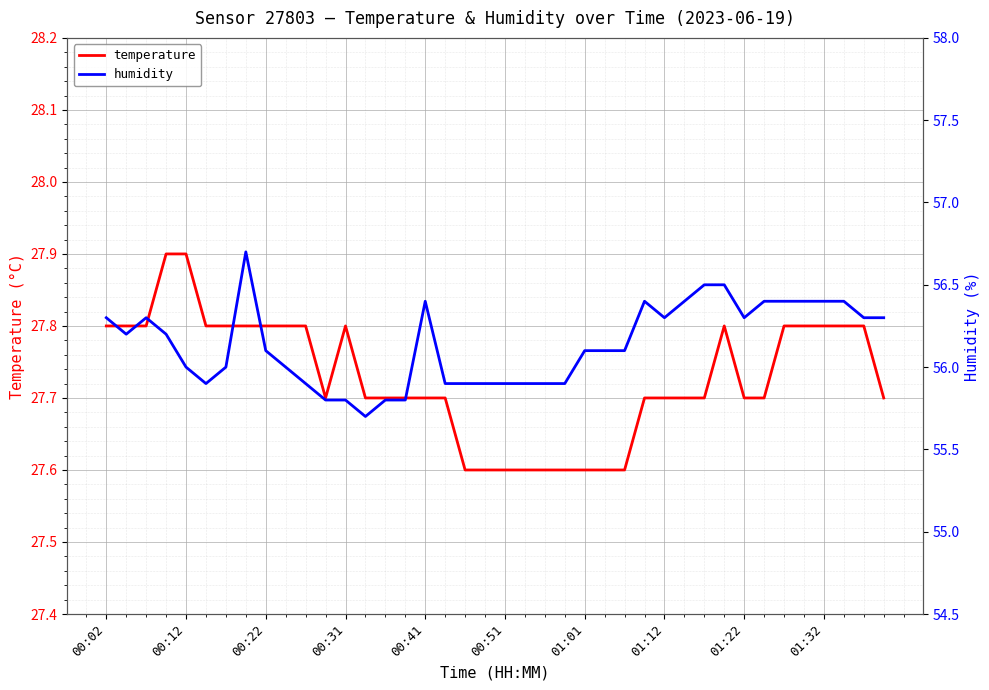

Between 25 and 30, which is larger?

30